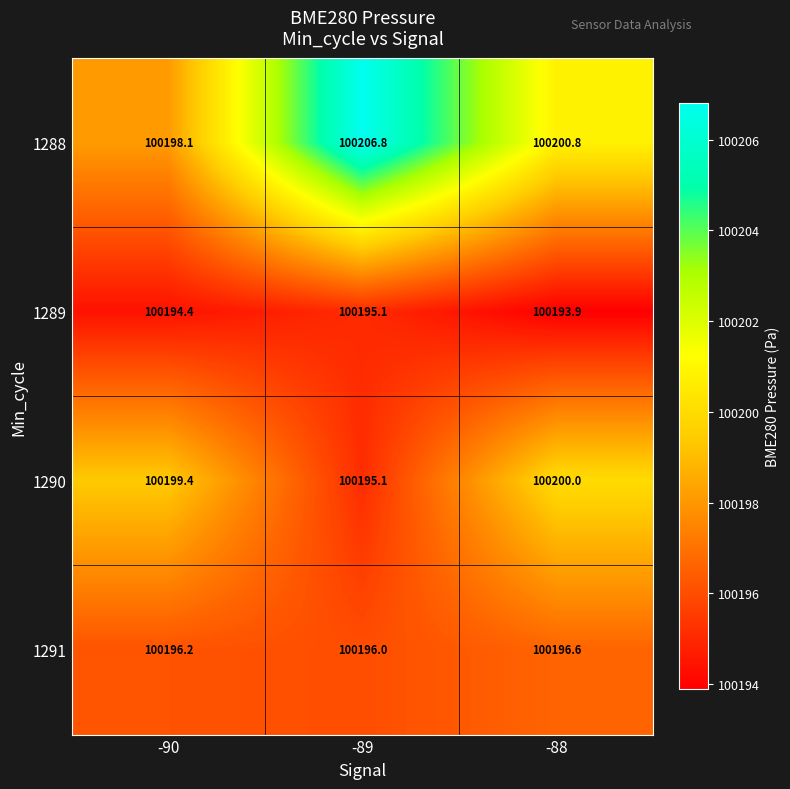

What is the smallest value displayed?

100193.9